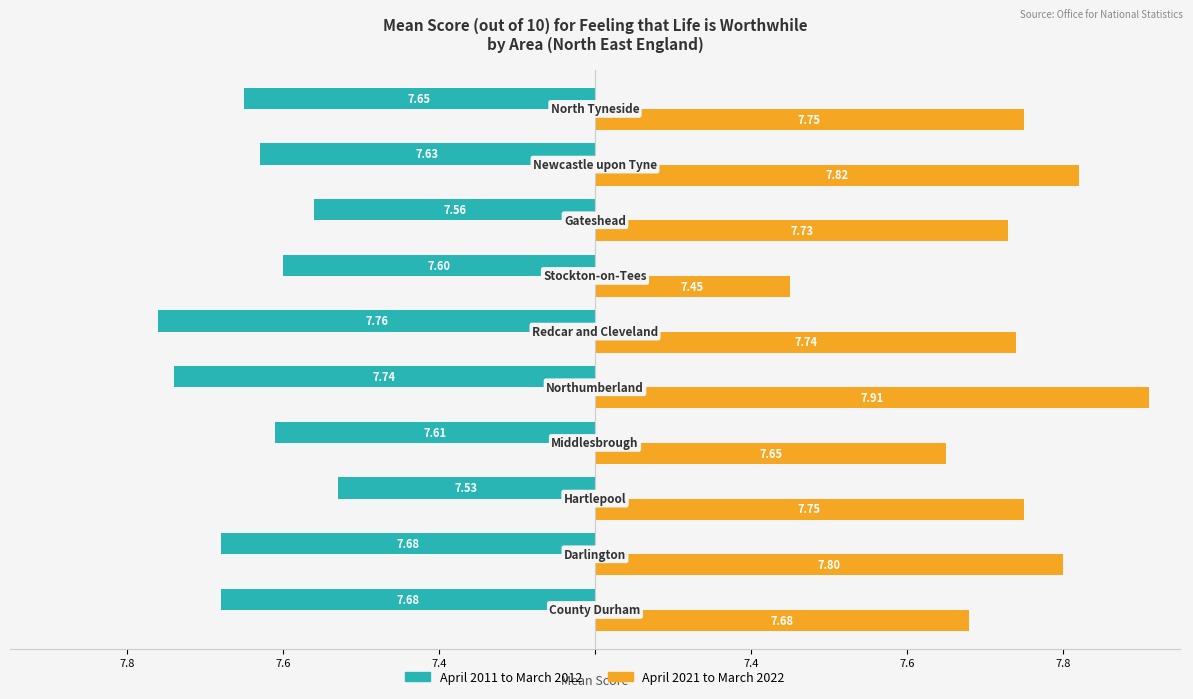

What are all the series names shown in the legend?

April 2011 to March 2012, April 2021 to March 2022